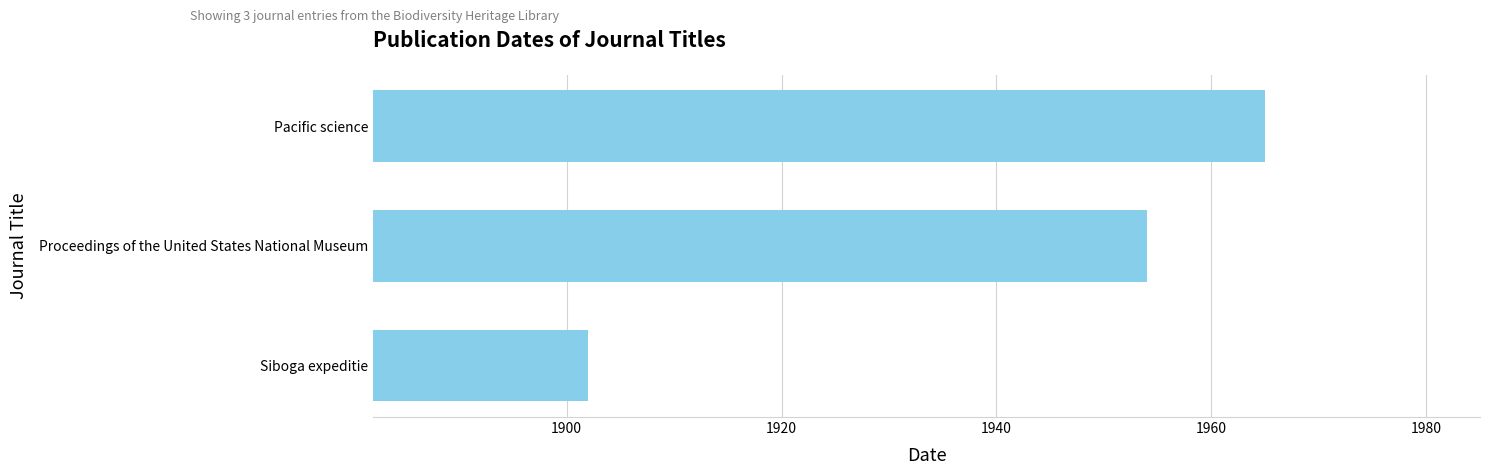

What is the sum of all values?

5821